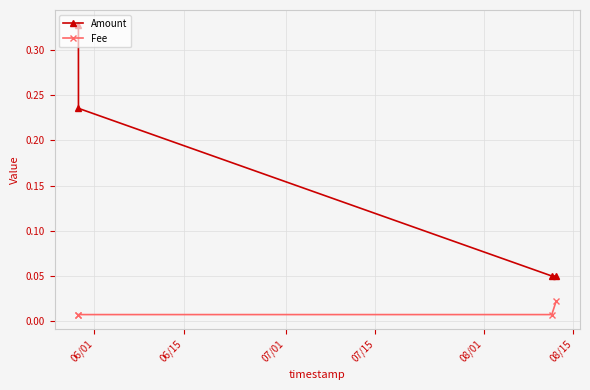

How many Amount values are between 0 and 1?

4